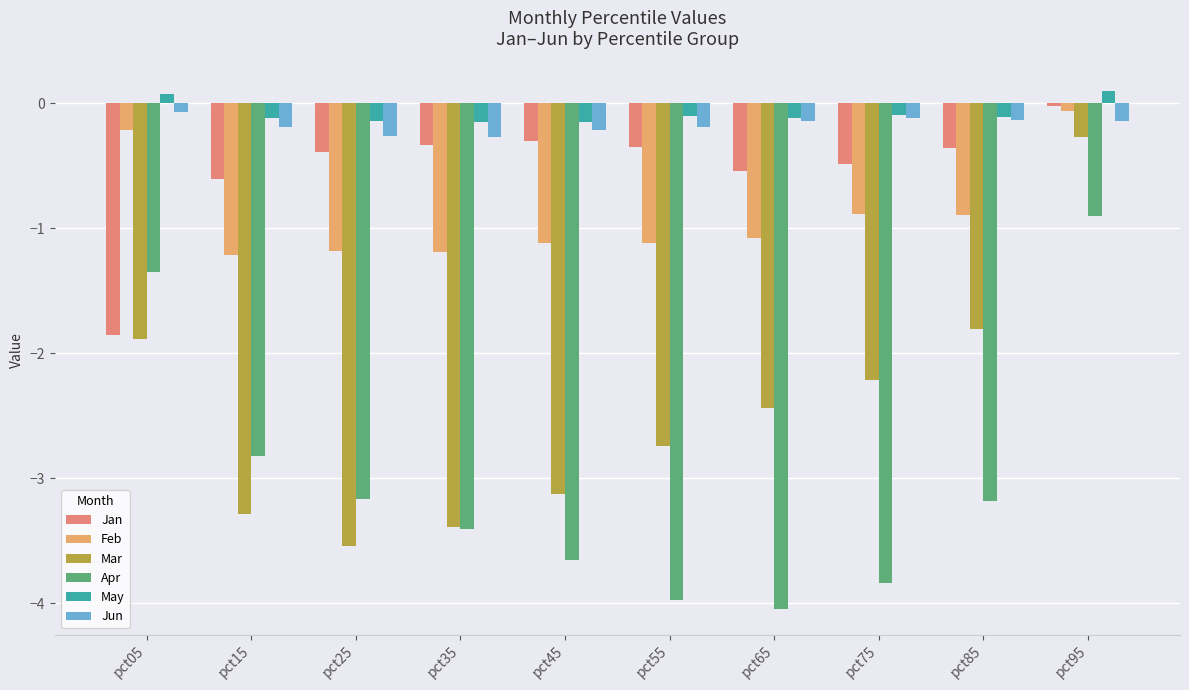

What is the difference between the maximum and minimum values in the Apr series?

3.1